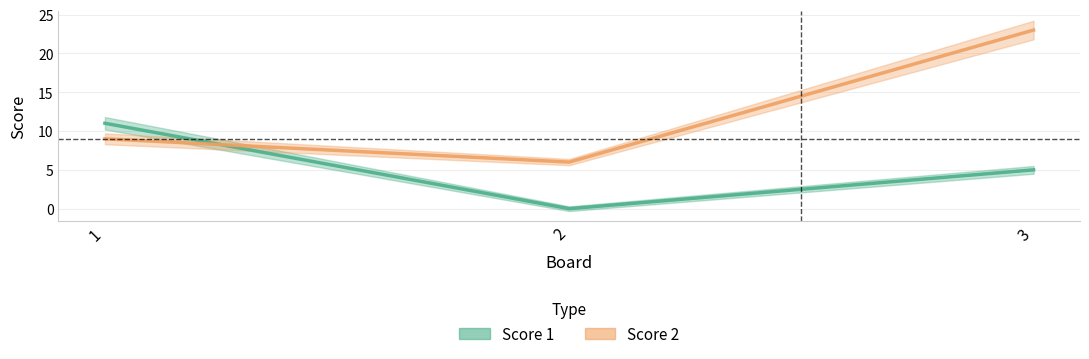

Is this an area chart (filled region under the line)?

No